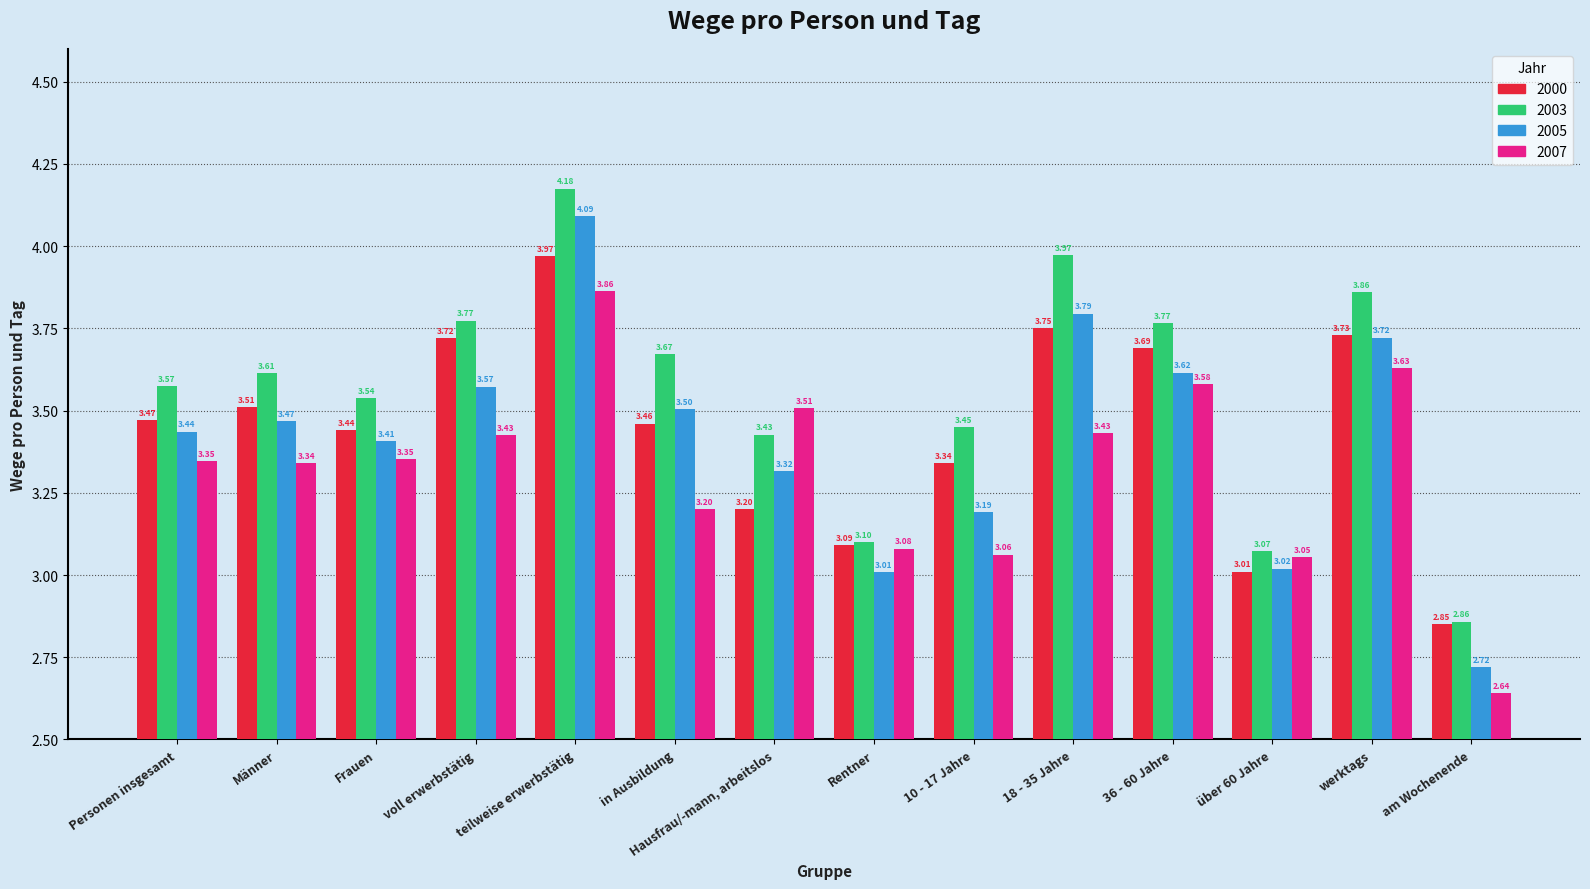

At which label does 2005 first exceed 3?

Personen insgesamt